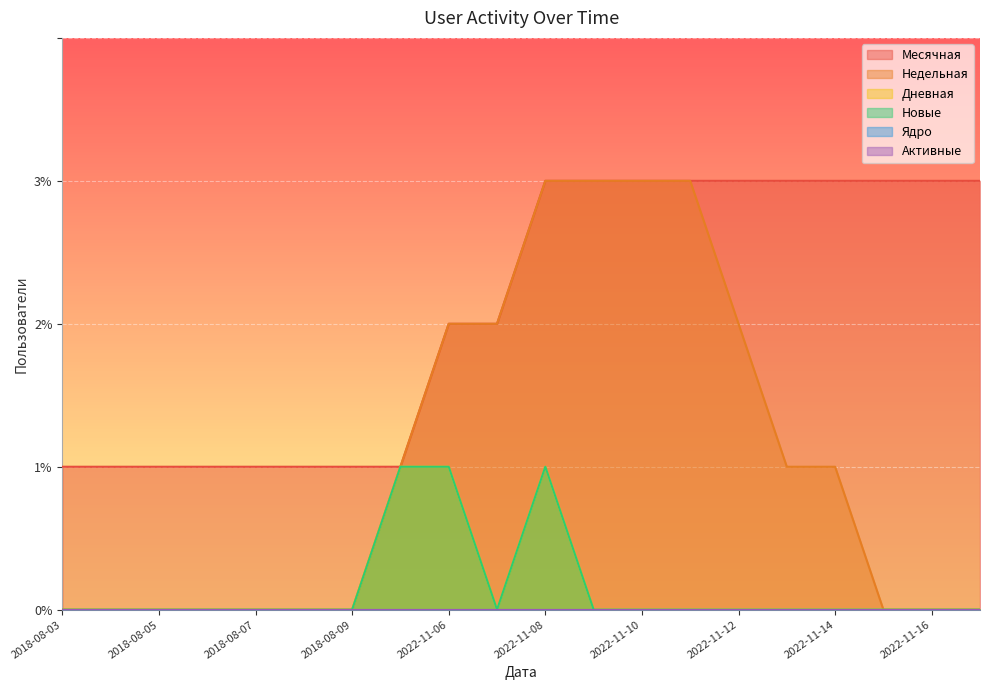

Where is the first local maximum for Дневная?

2022-11-08